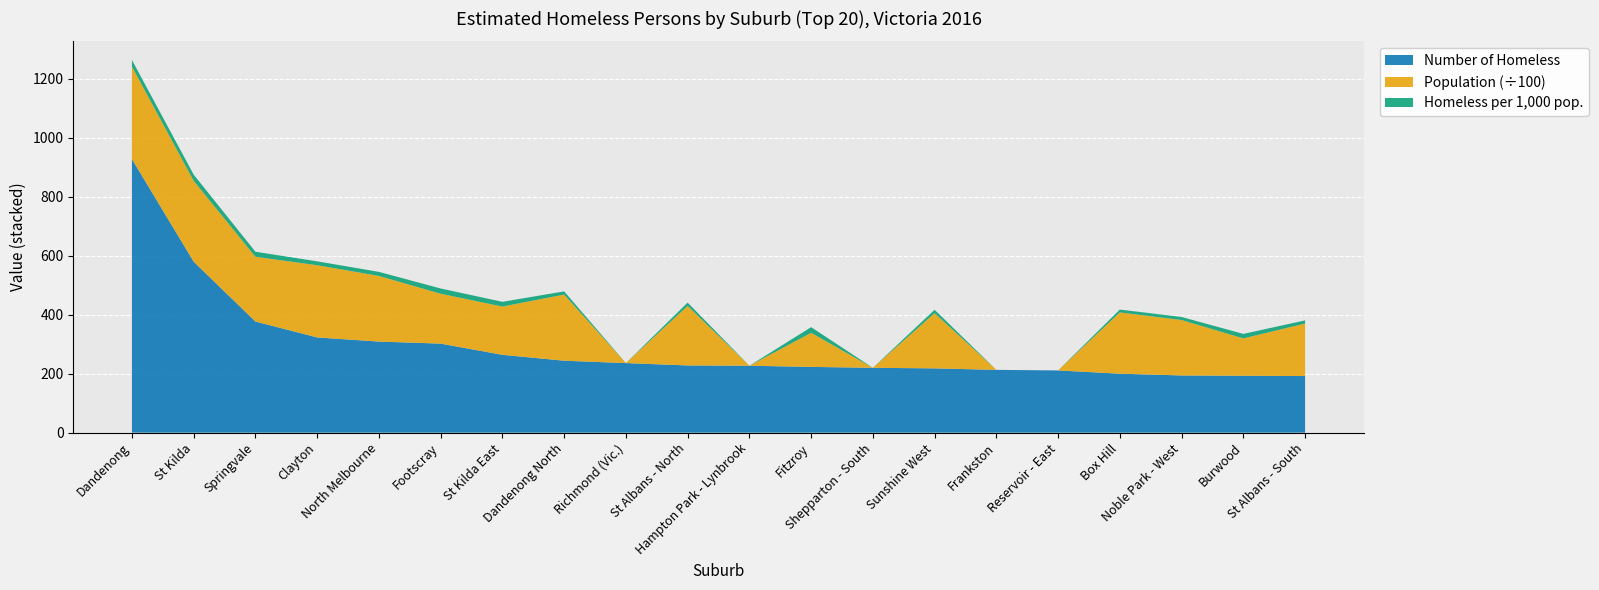

Reading left to right, extract all data points from this chart.

Number of Homeless: 928.0	580.0	377.0	323.0	309.0	302.0	264.0	244.0	236.0	228.0	227.0	223.0	220.0	218.0	213.0	211.0	200.0	194.0	193.0	192.0
Population: 31368.0	27419.0	21955.0	24498.0	22254.0	16921.0	16369.0	22435.0	0.0	20190.0	0.0	11558.0	0.0	18716.0	0.0	0.0	20787.0	18803.0	12672.0	17802.0
Homeless per 1000: 22.5	21.1	17.2	13.2	13.9	17.9	16.1	10.9	0.0	11.3	0.0	19.3	0.0	11.7	0.0	0.0	9.6	10.3	15.2	10.8